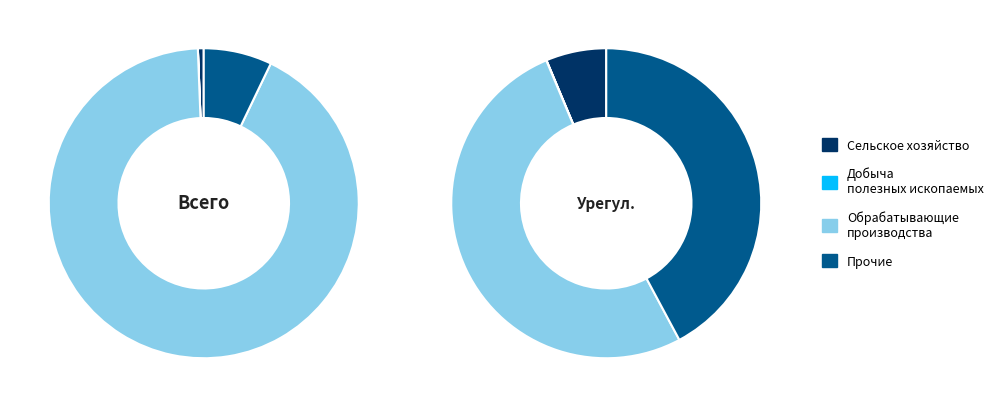

Which slice is the smallest?

Добыча полезных ископаемых